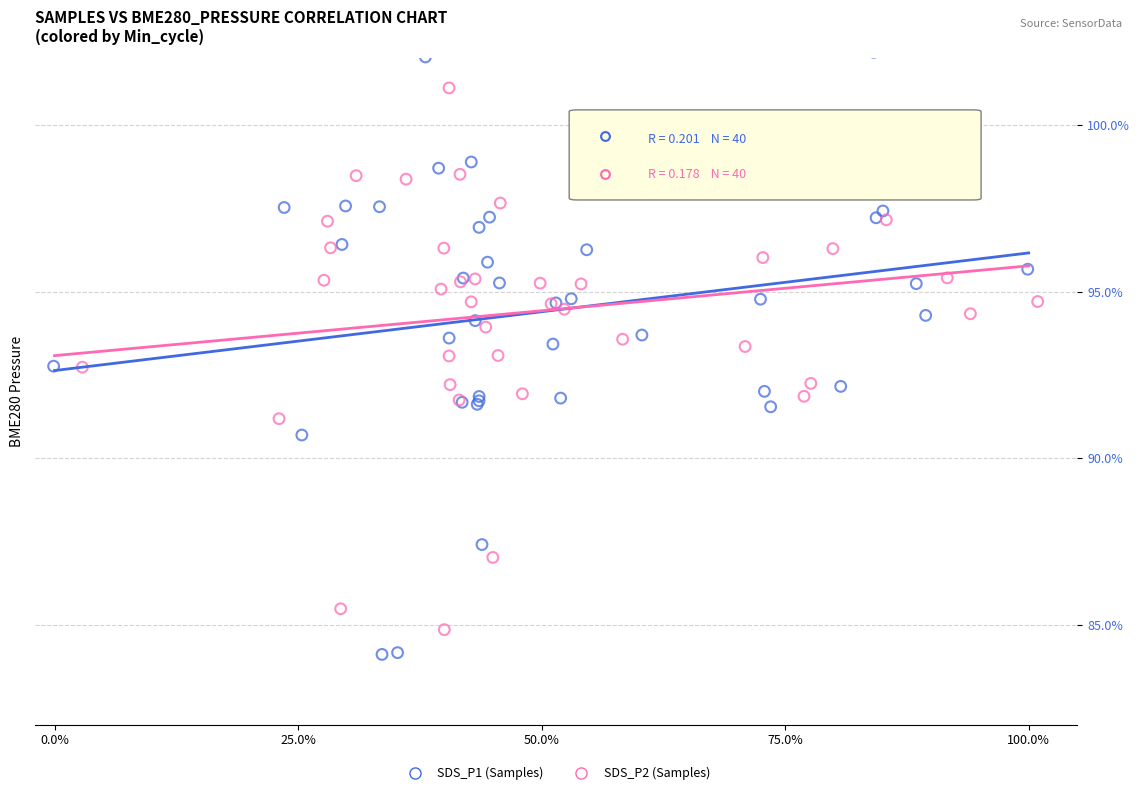

Which series reaches the maximum Y coordinate?

SDS_P1 (Samples)